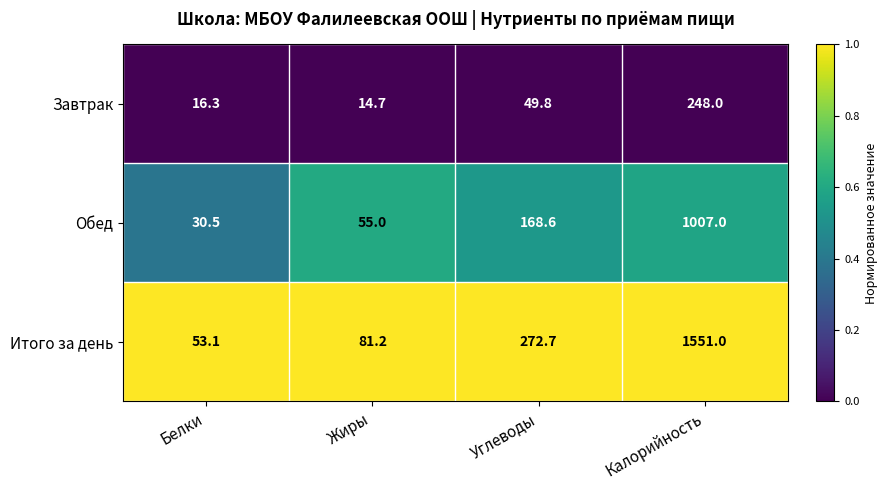

What value does the Завтрак series have at Углеводы?

49.8